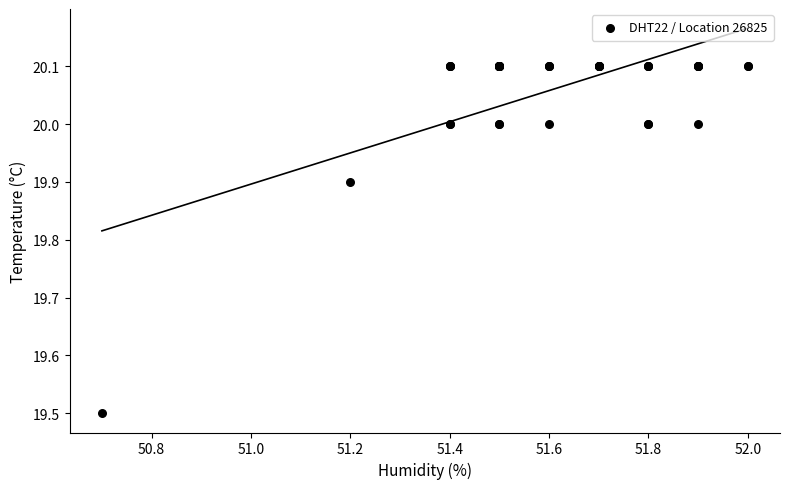

What Y value in the scatter plot is closest to 19?

19.5